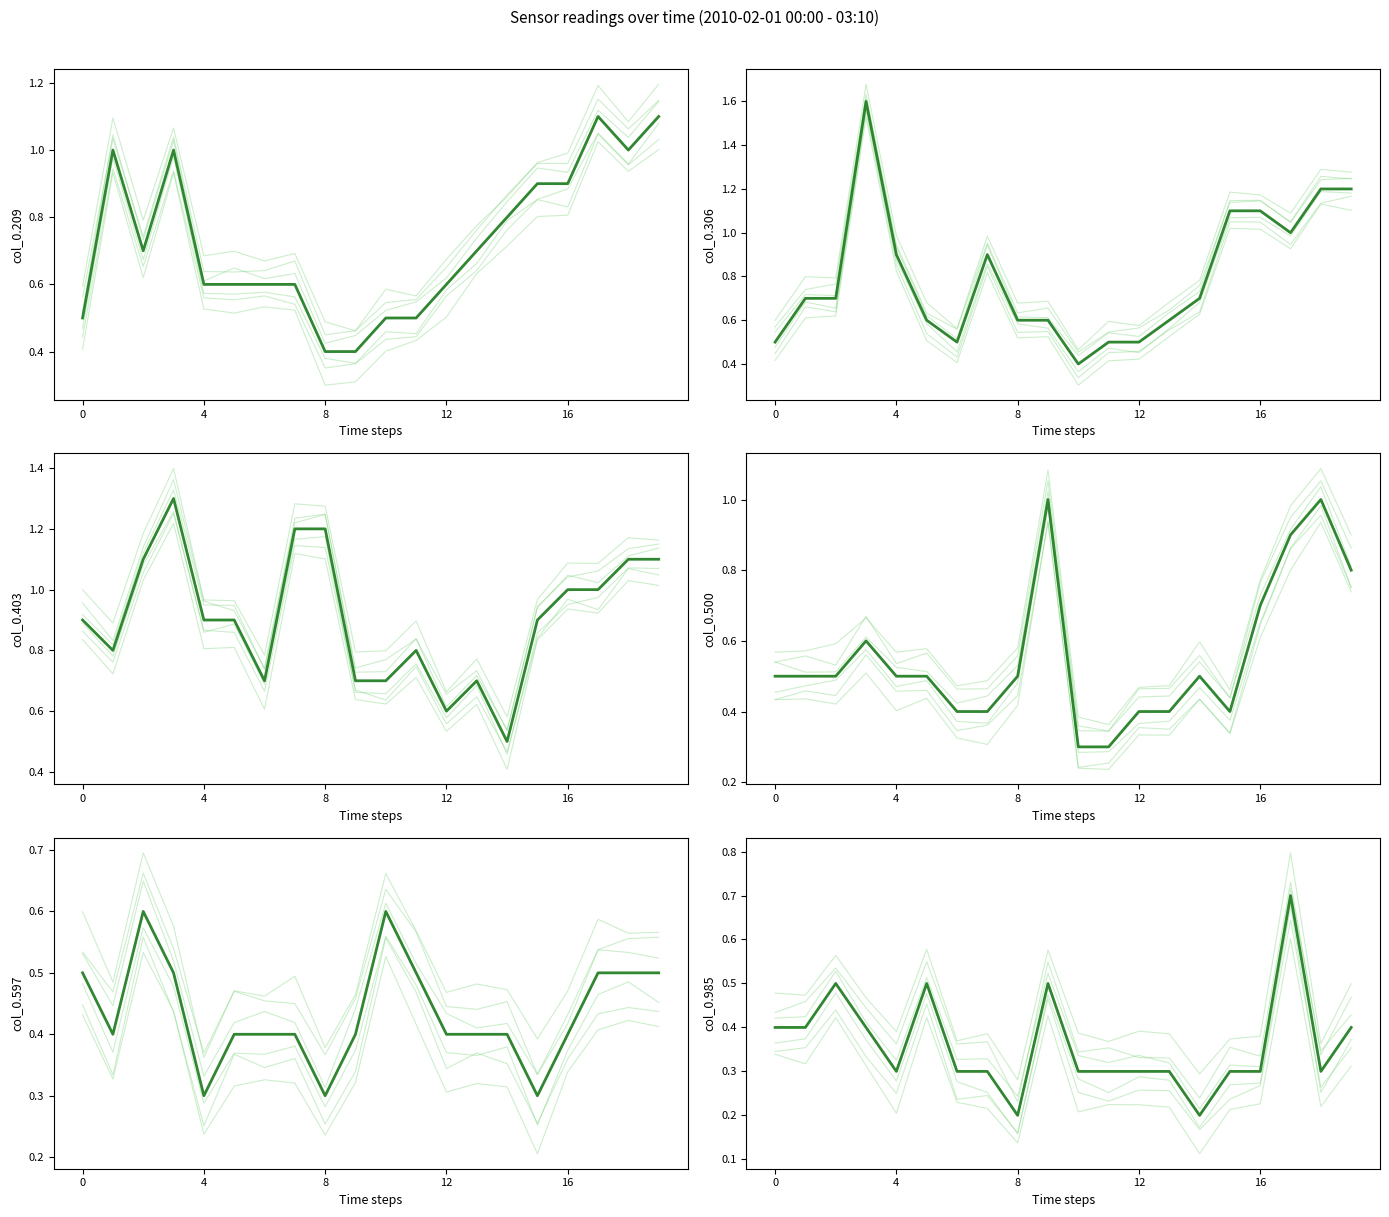

What is the maximum value shown in the chart?

1.6